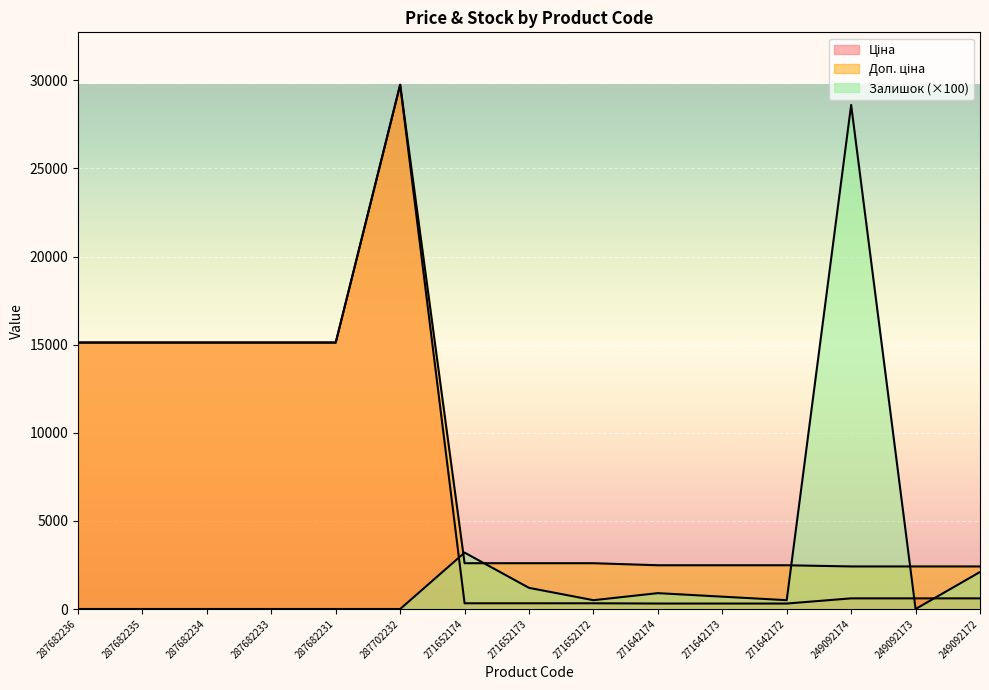

What value does the Ціна series have at 271652173?

324.8